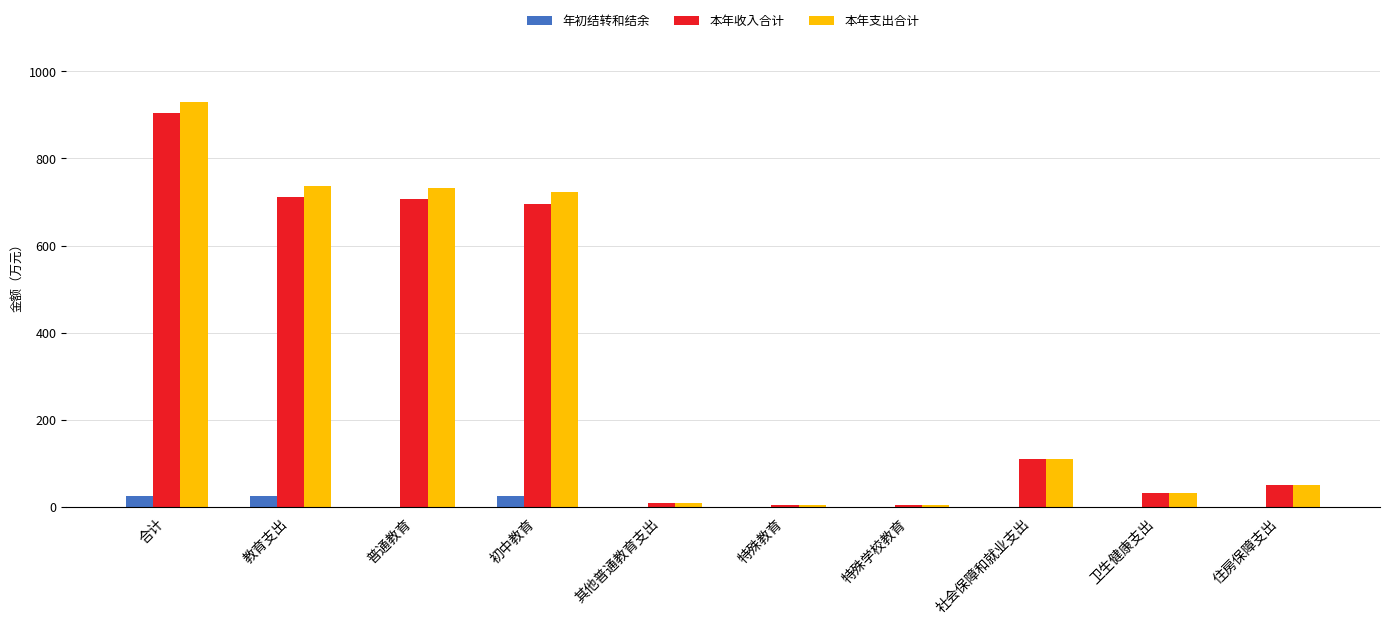

What is the sum of all 本年支出合计 values?

3333.9